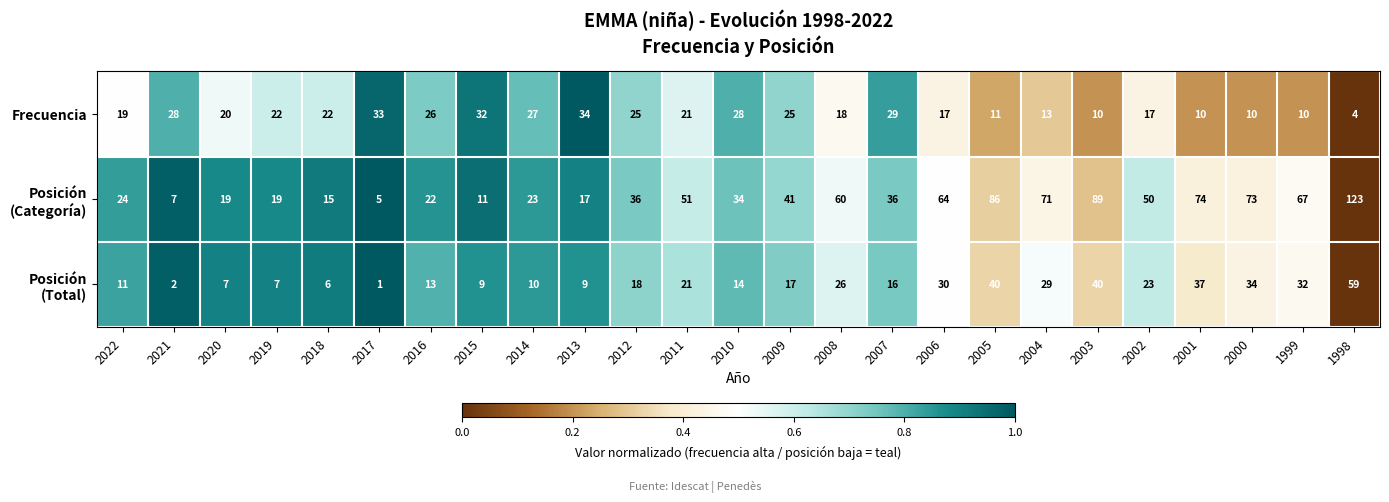

Where does the Frecuencia series first go above 21?

2021